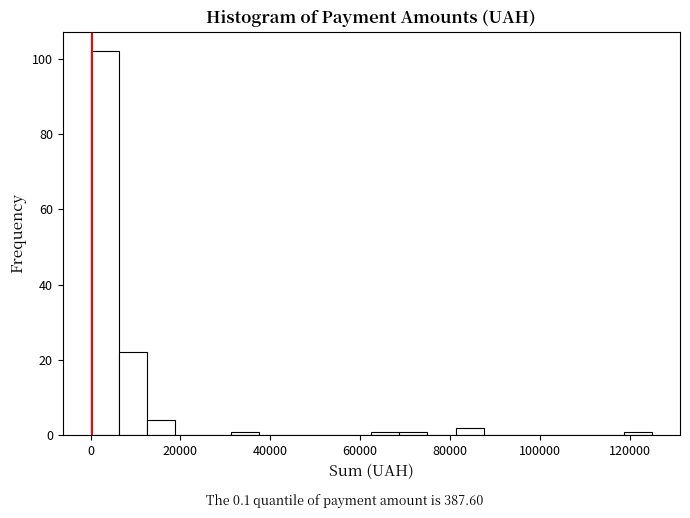

Around what value on the x-axis is the tallest bar? Give the approximate position of its centre, as read against the axis.

4000